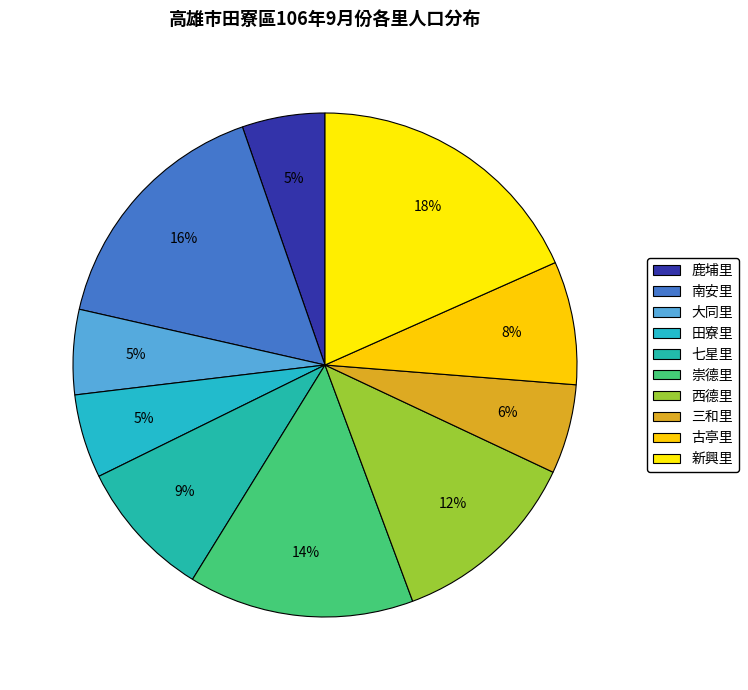

Which category has the smallest portion of the pie?

鹿埔里